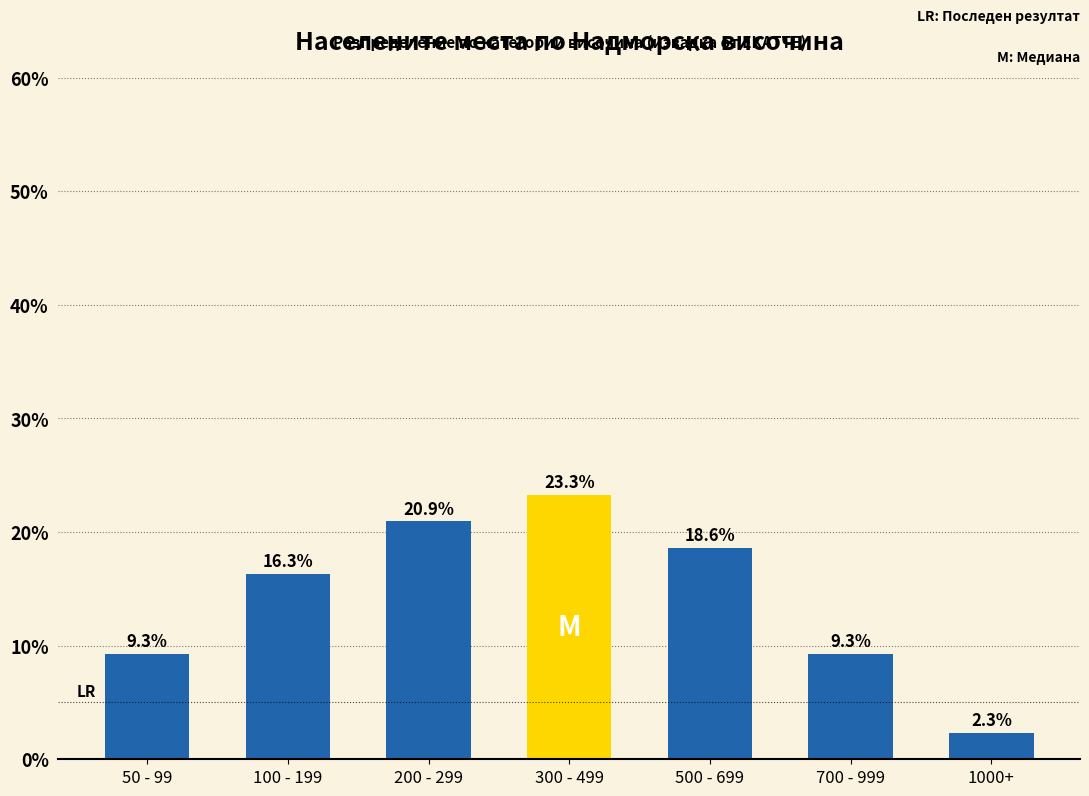

Does the chart contain stacked bars?

No